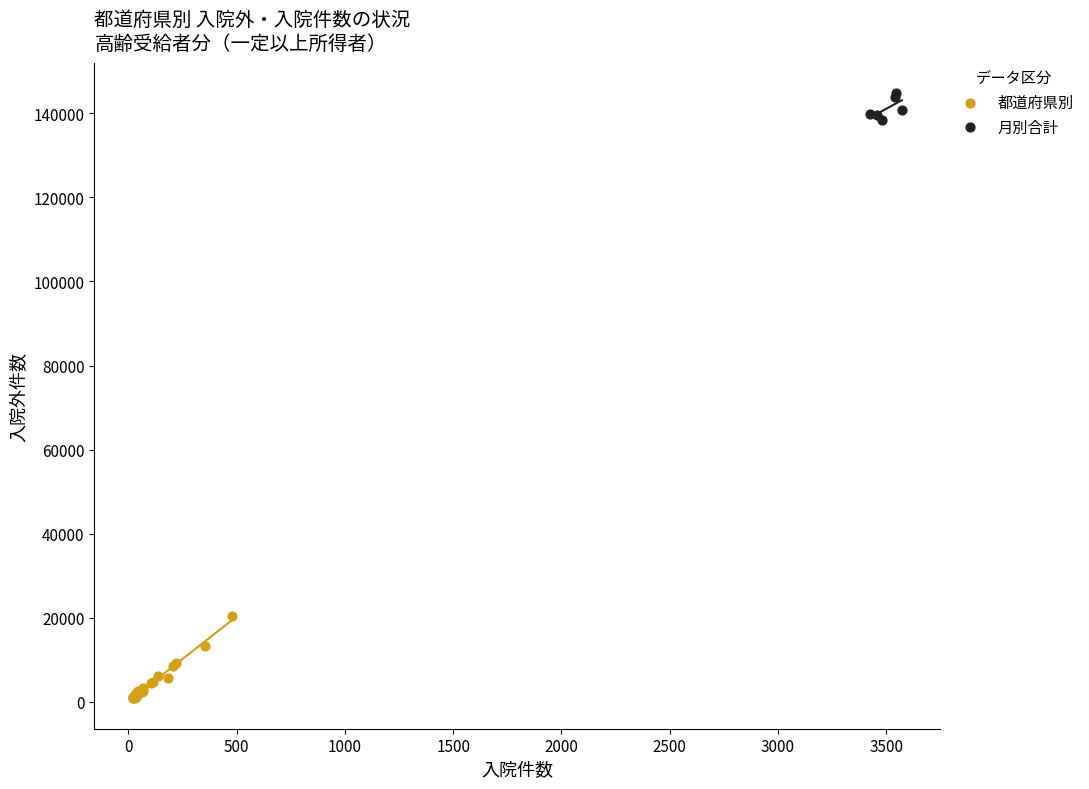

Which series has the largest Y range (max minus min)?

都道府県別